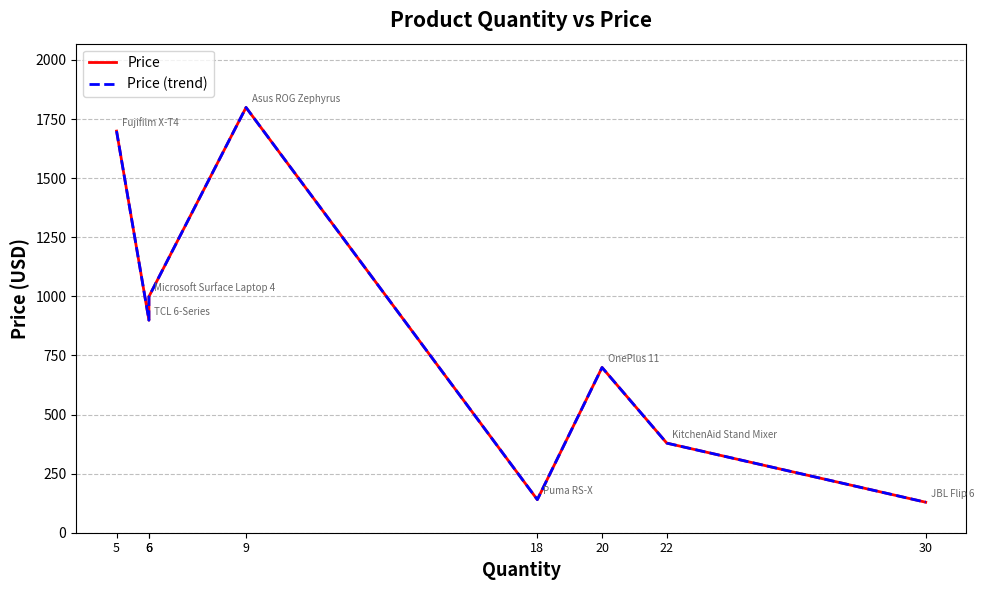

At which label does Price reach its peak?

9